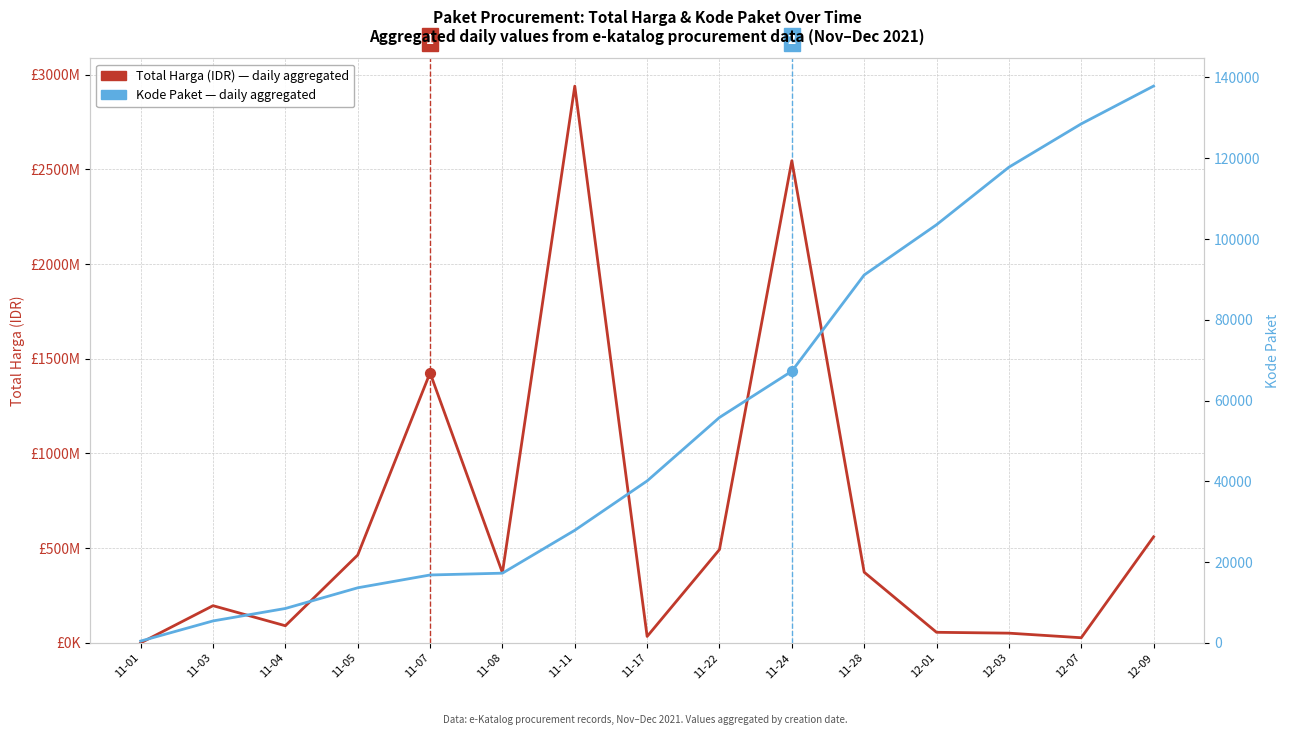

What are all the series names shown in the legend?

Total Harga (IDR), Kode Paket